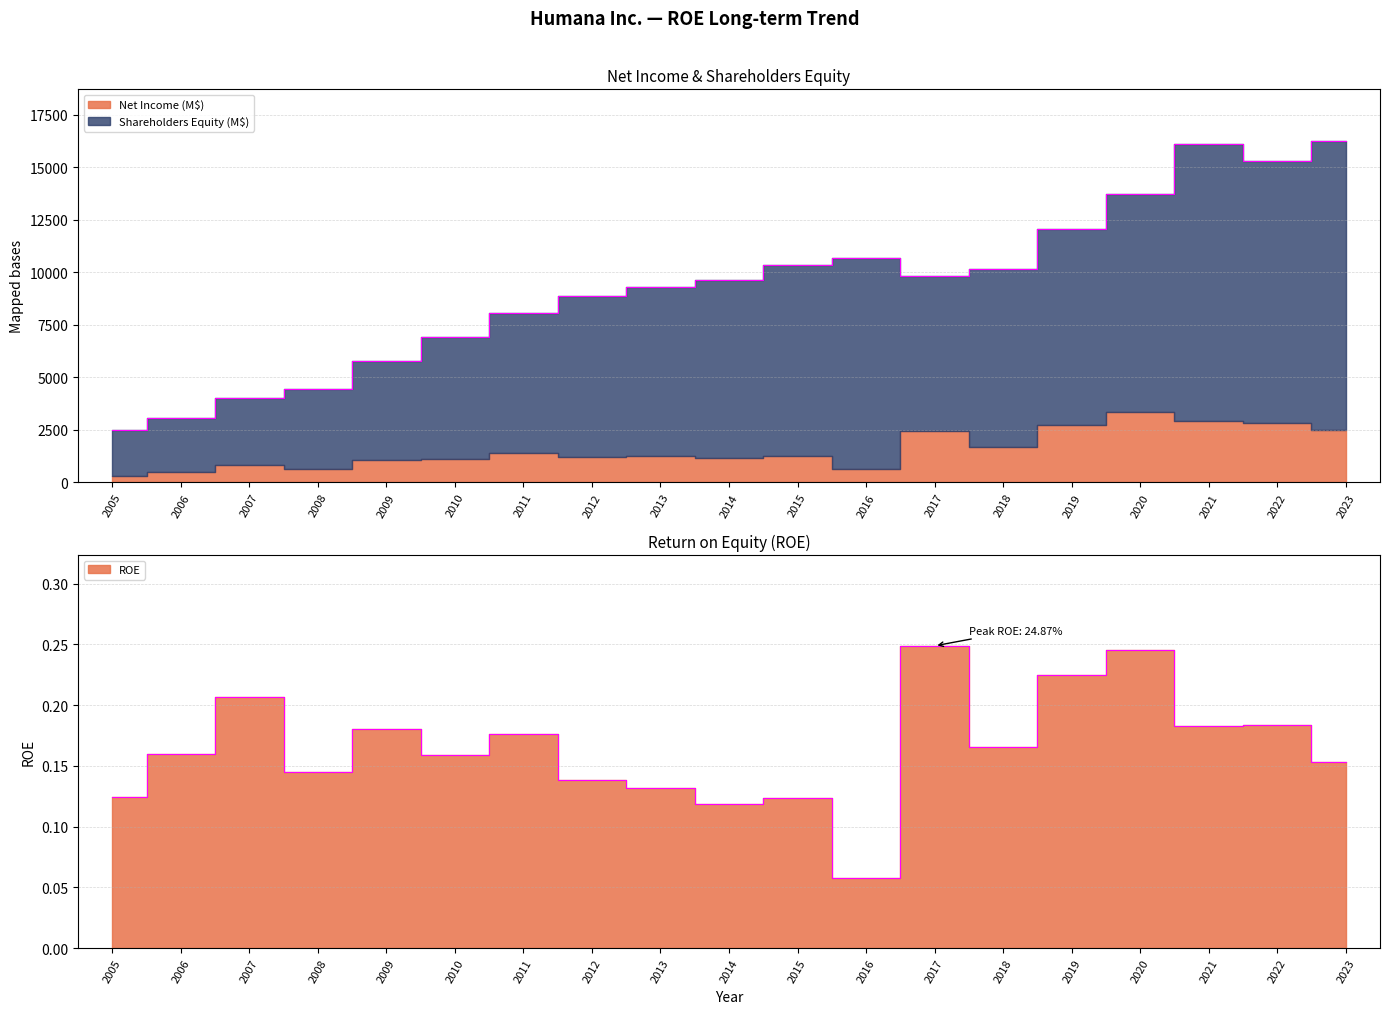

True or false: ROE and Shareholders Equity (M$) intersect in this chart.

False